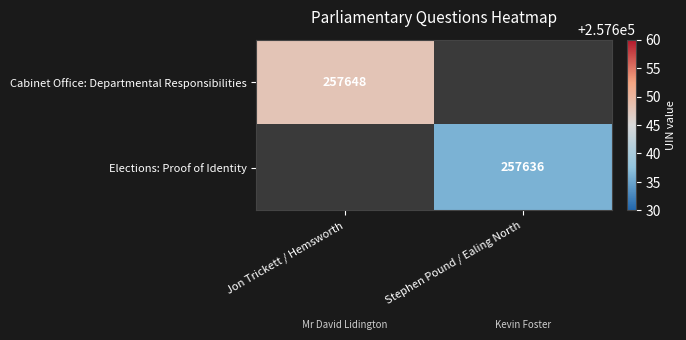

True or false: Cabinet Office: Departmental Responsibilities has a value of 347683 at Jon Trickett / Hemsworth.

False